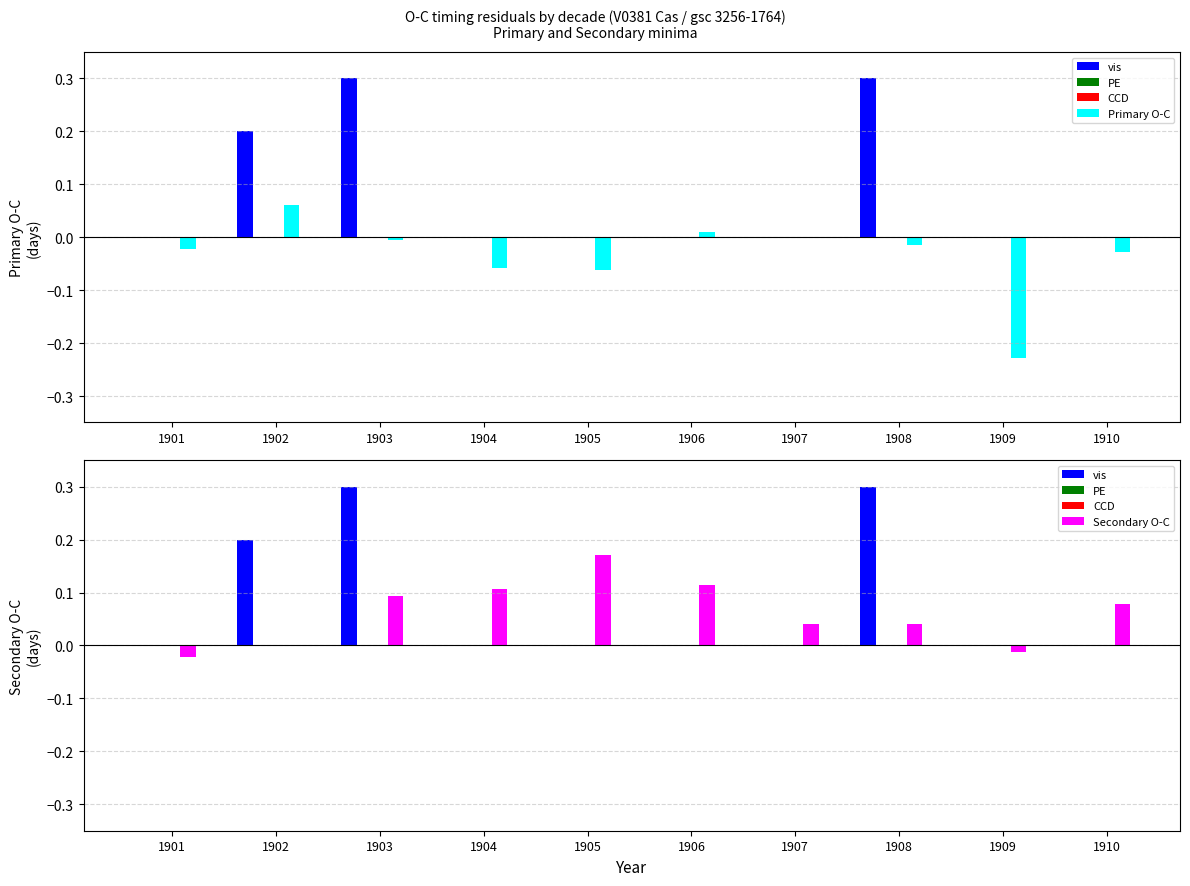

Which label corresponds to the smallest value in the chart?

1909